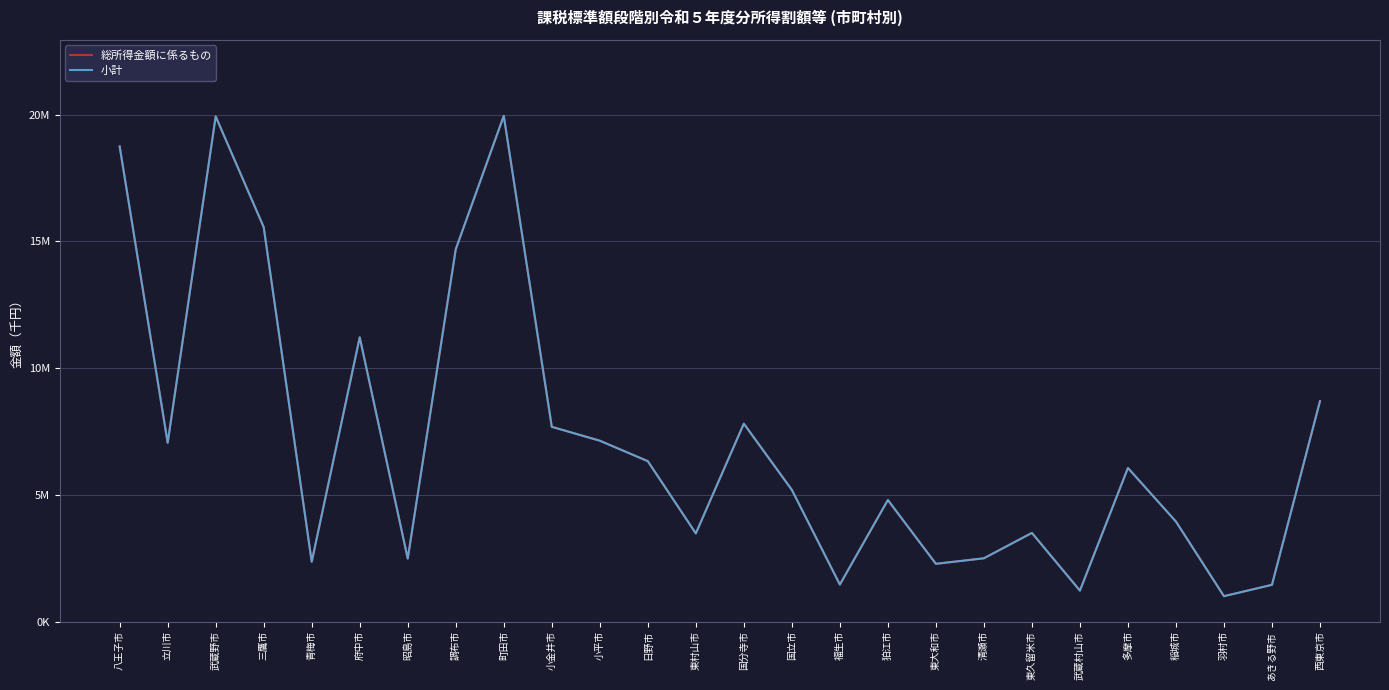

The 総所得金額に係るもの series shows 3826923 at 青梅市. True or false?

False